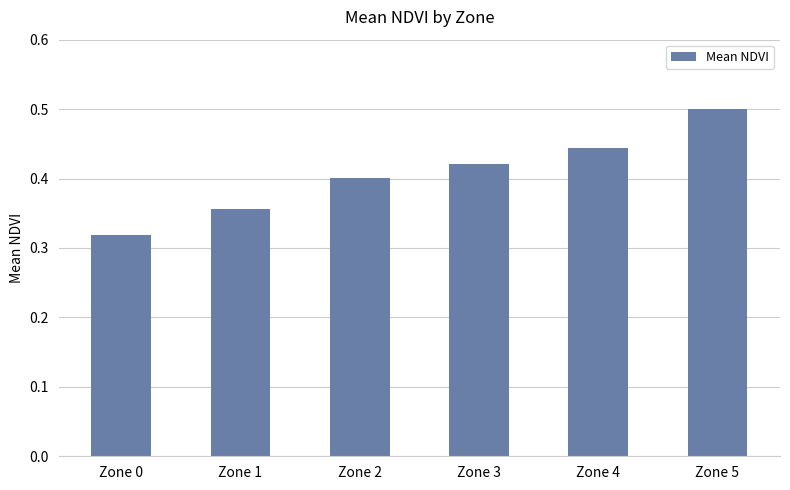

What is the sum of all values?

2.4